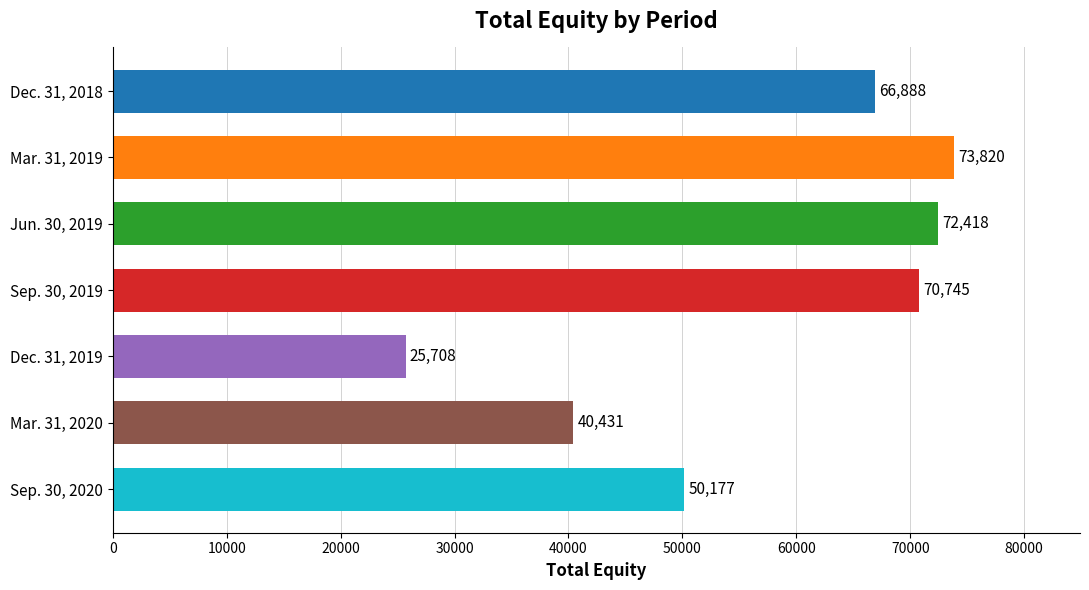

What is the label of the 6th bar from the top?

Mar. 31, 2020